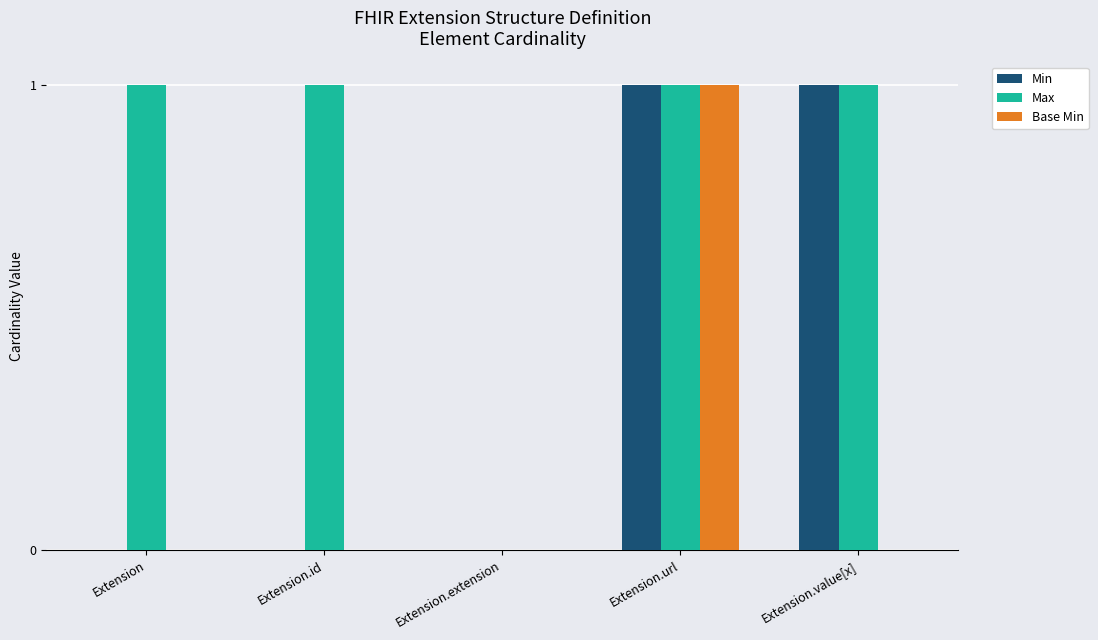

Which series changed the most between Extension and Extension.value[x]?

Min